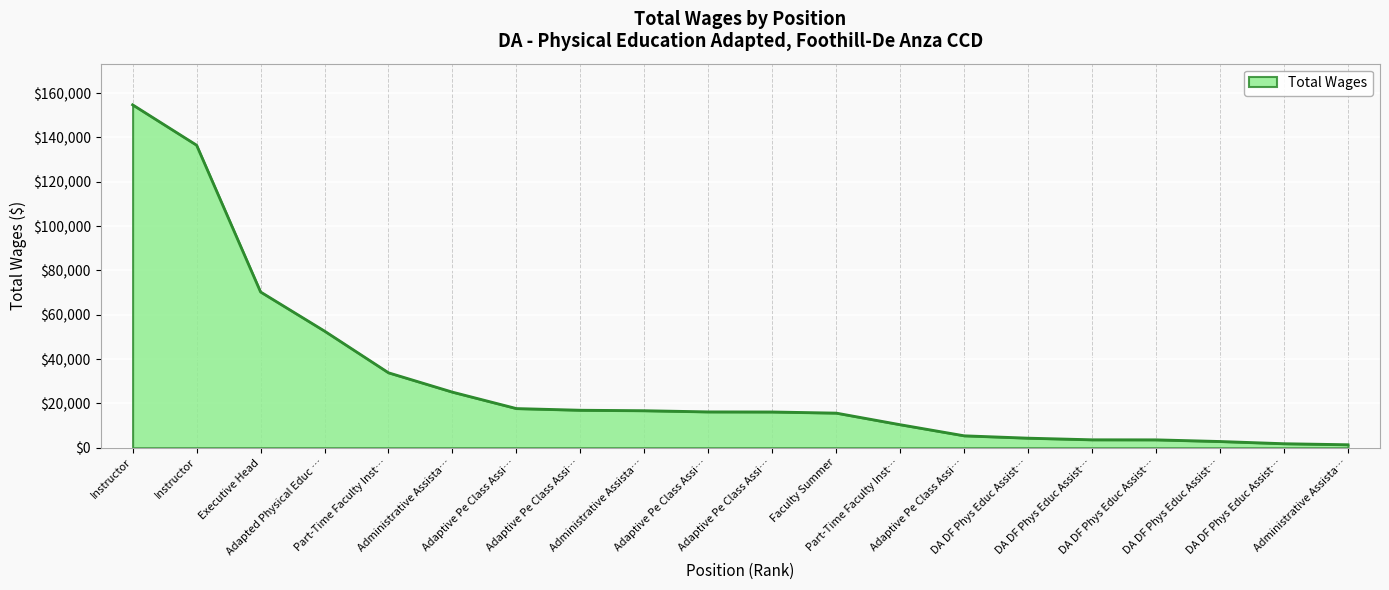

What is the label of the 3rd point from the right?

DA DF Phys Educ Assist…